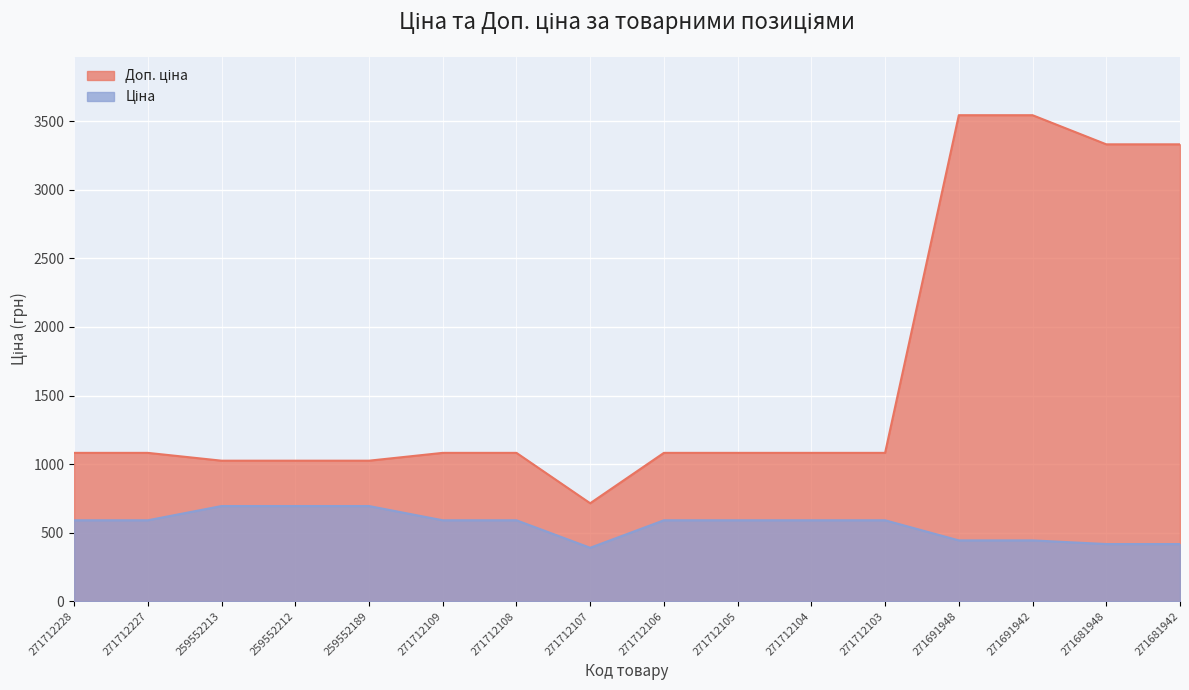

At which label is Доп. ціна closest to 2129?

271712228